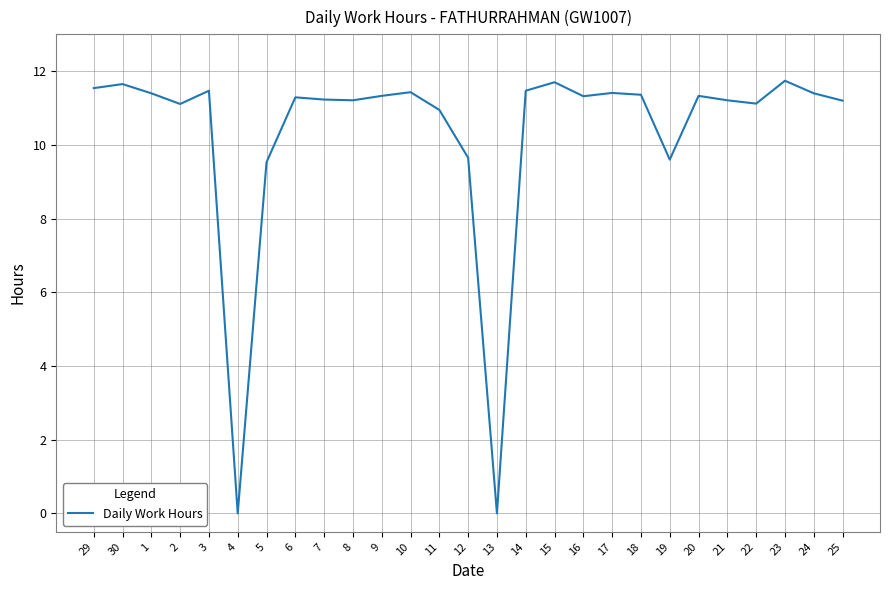

What is the greatest value displayed?

11.7